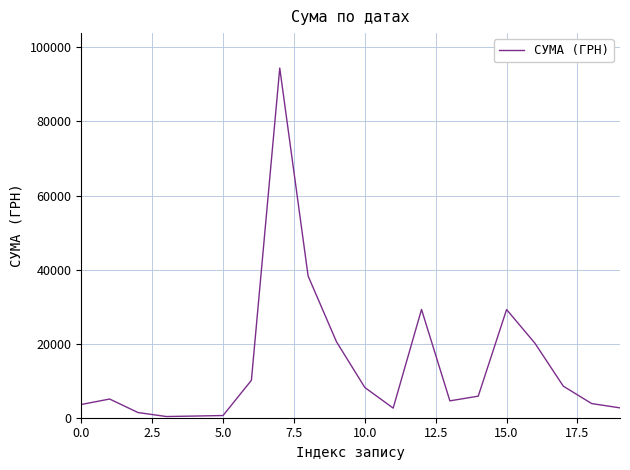

What is the average value?

14469.0